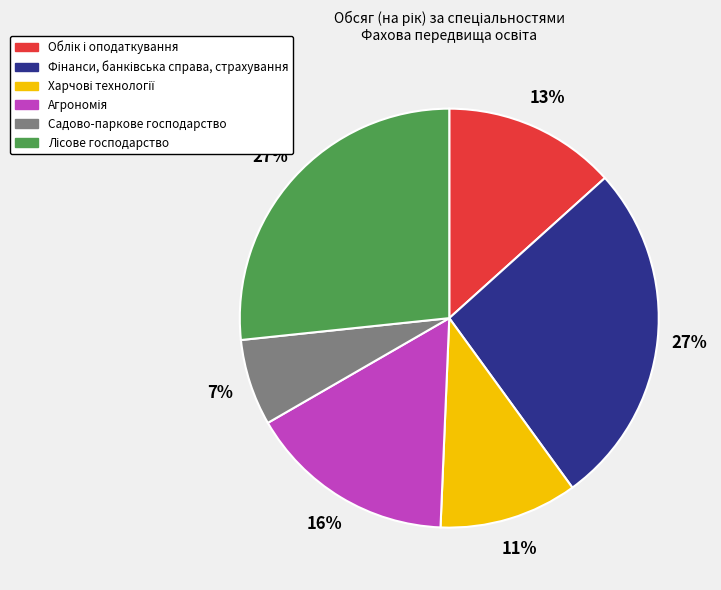

True or false: Садово-паркове господарство accounts for 7% of the total.

True